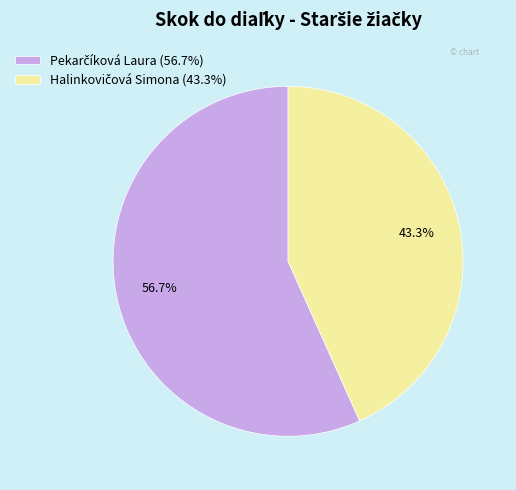

How many segments does this pie chart have?

2